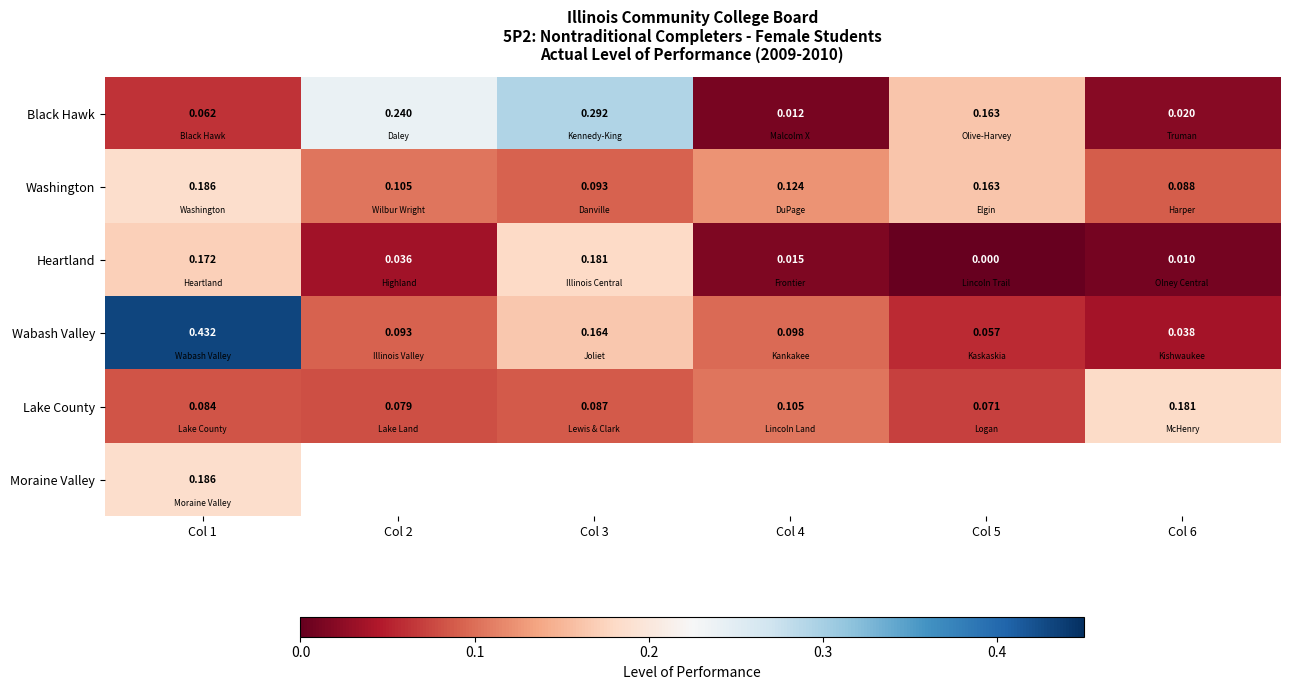

What is the difference between the second highest and minimum values in the Washington series?

0.1